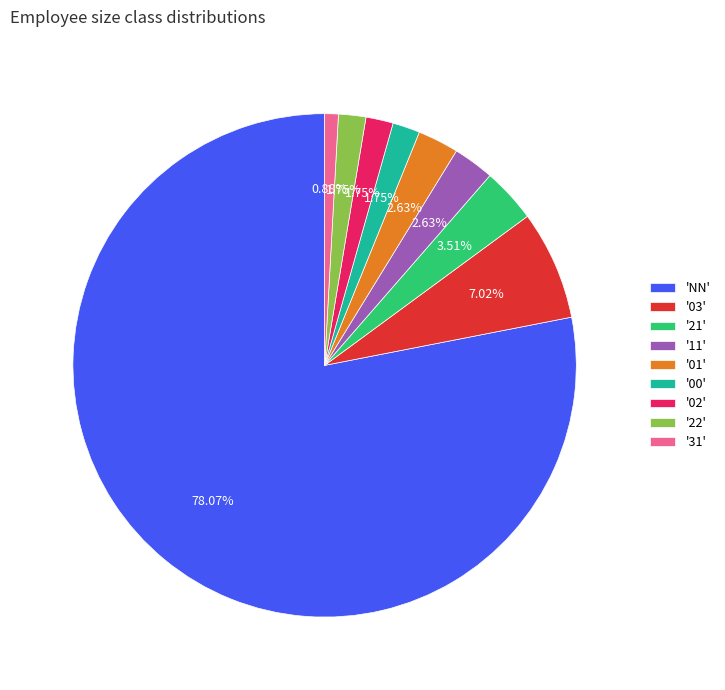

How many slices are in this pie chart?

9